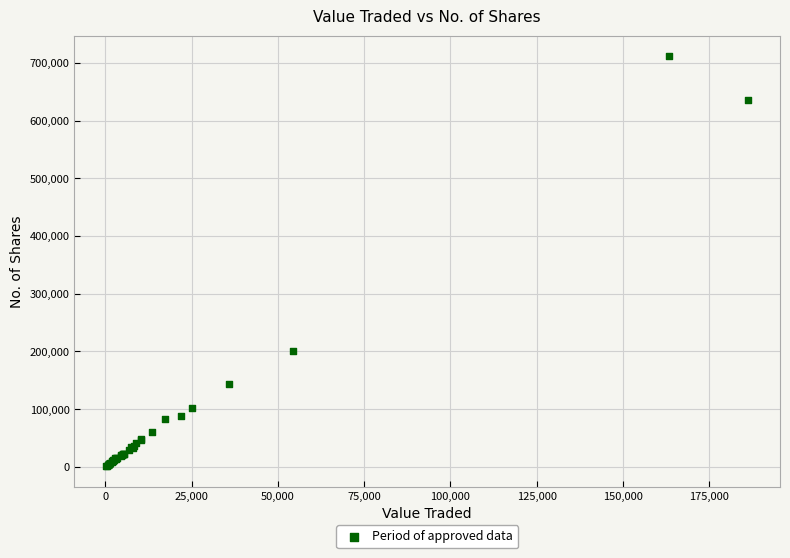

What Y value in the scatter plot is closest to 356645?

200252